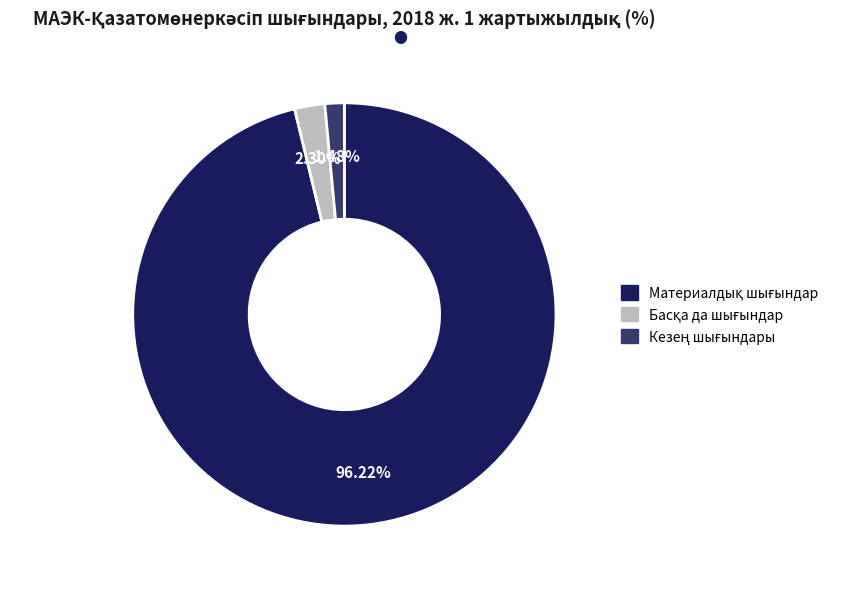

Is there a majority slice in this chart?

Yes